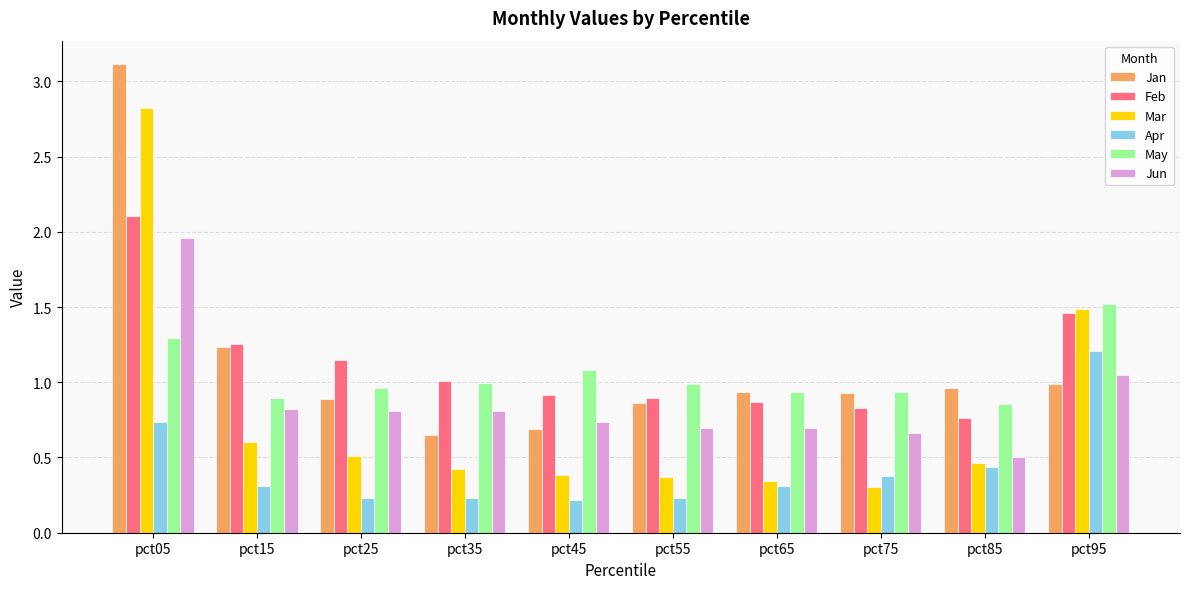

Does the chart contain any negative values?

No